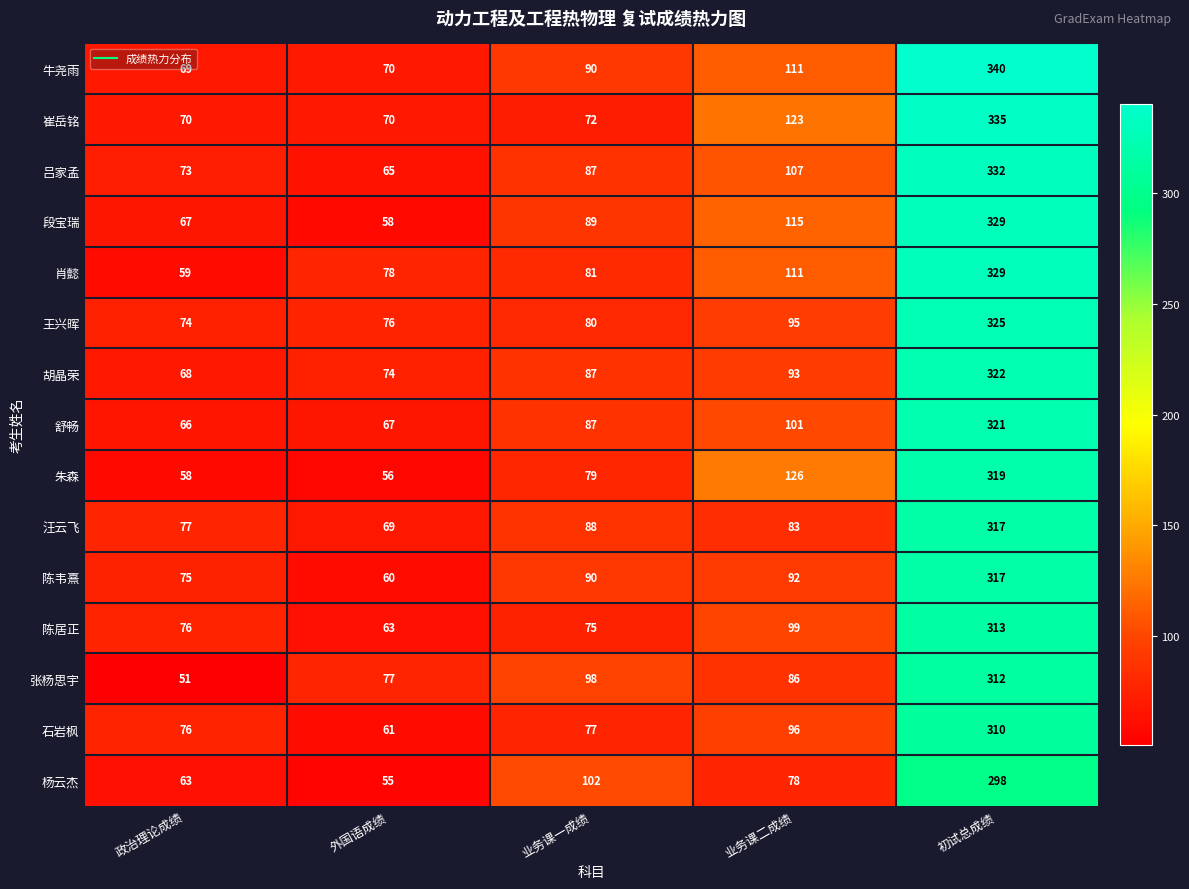

At which category does the chart reach its peak across all series?

初试总成绩